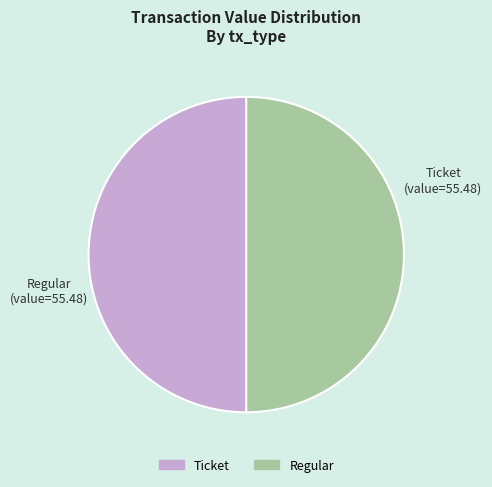

How many segments does this pie chart have?

2